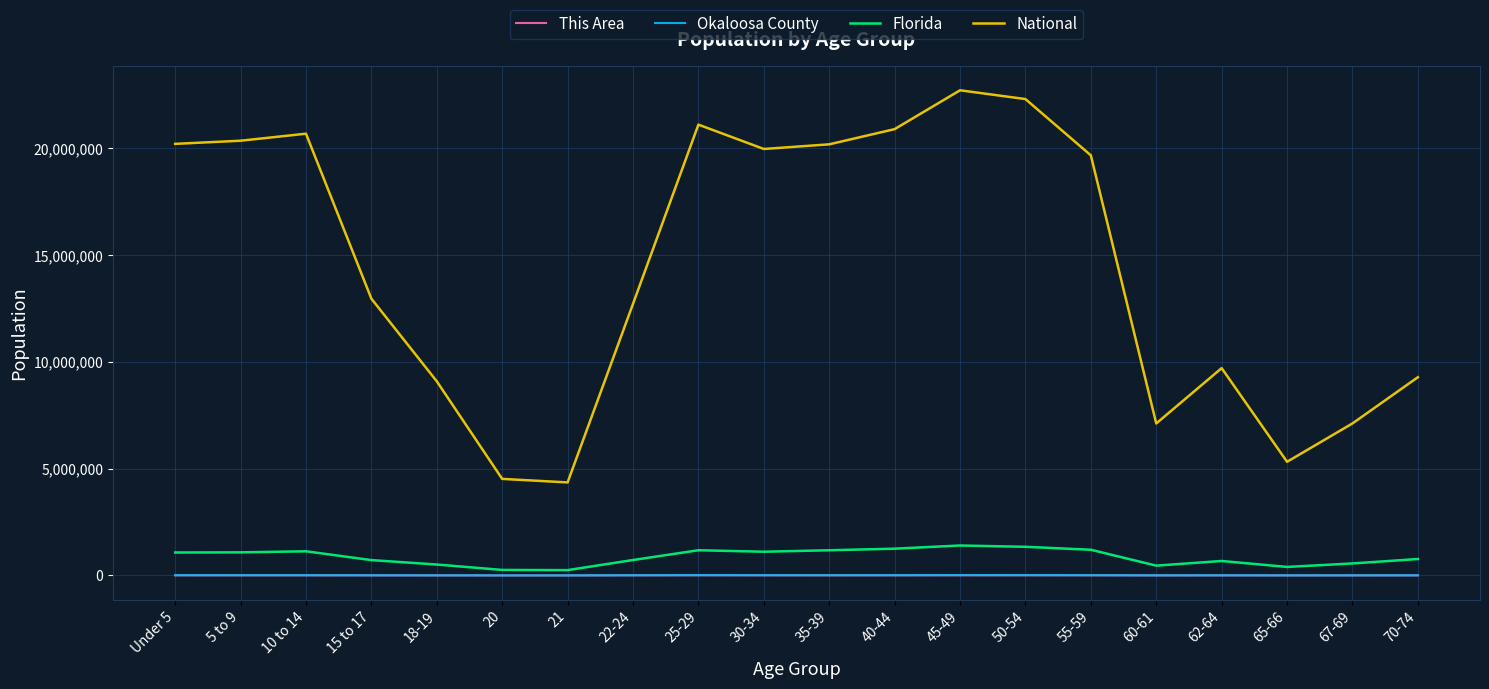

What position from the left is 25-29?

9